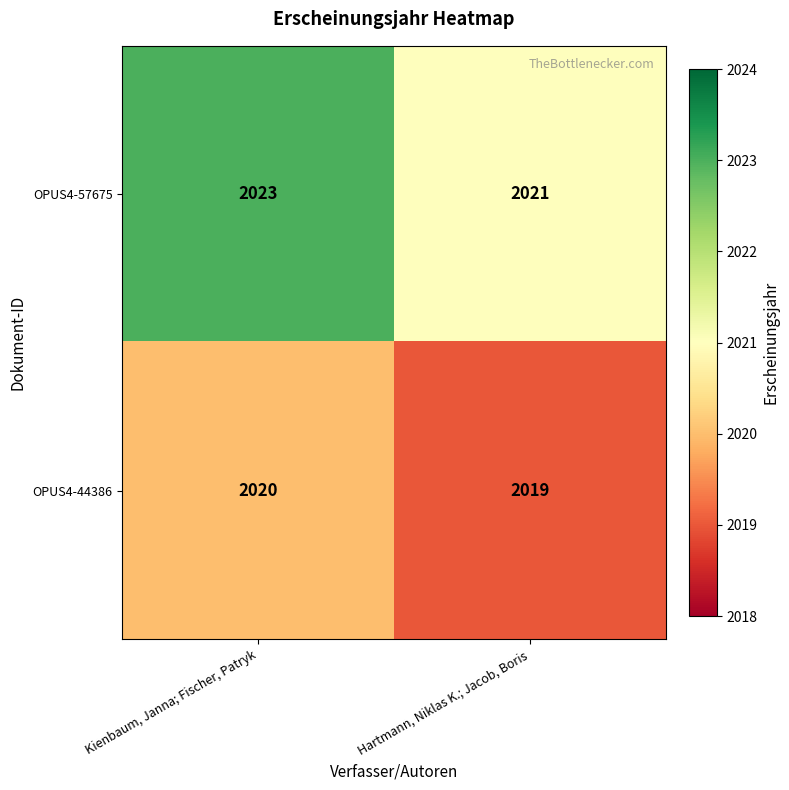

What is the total value across all series at Hartmann, Niklas K.; Jacob, Boris?

4040